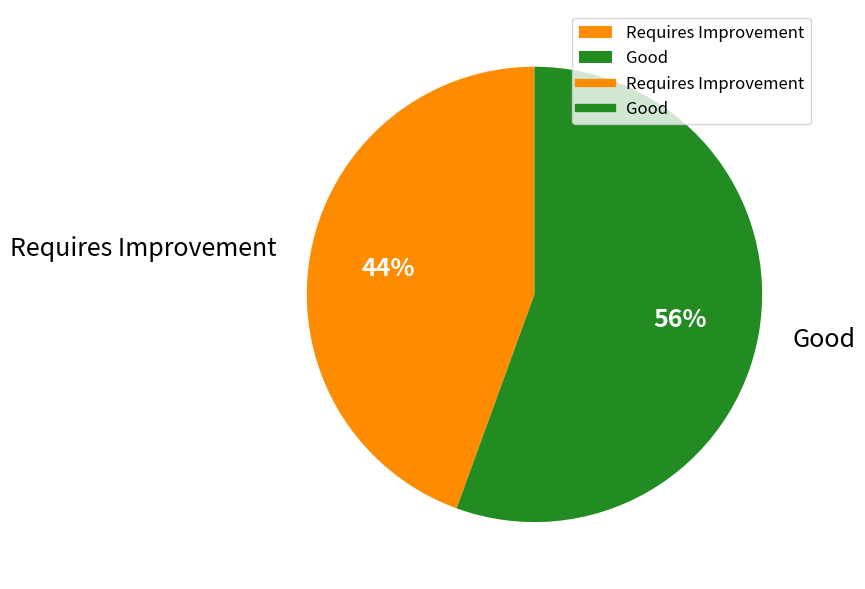

Is there a majority slice in this chart?

Yes